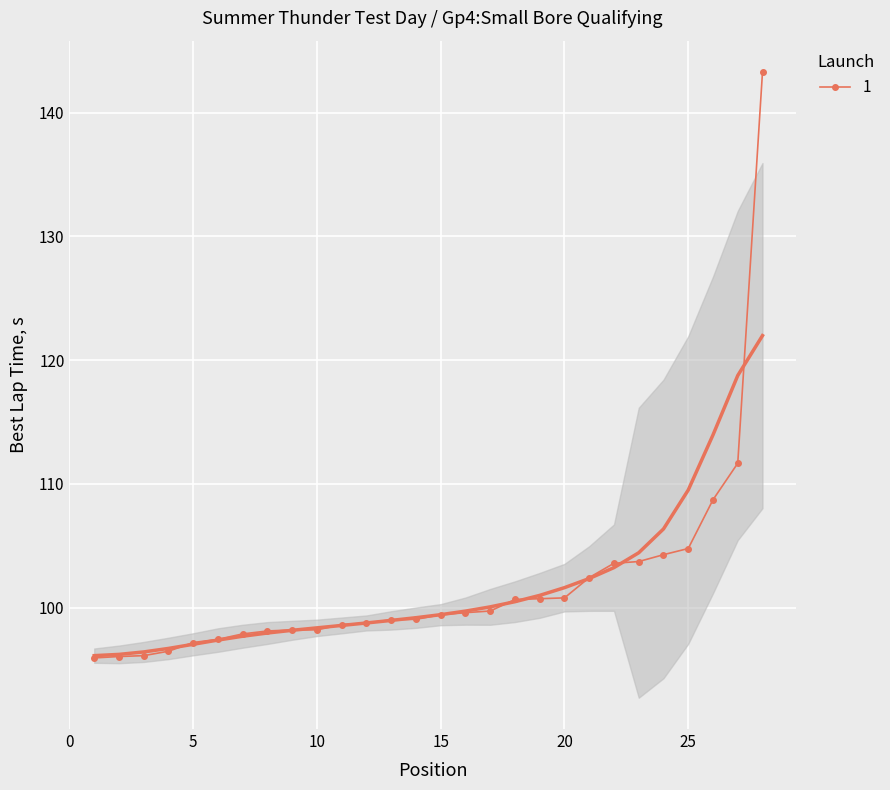

Is this an area chart (filled region under the line)?

No